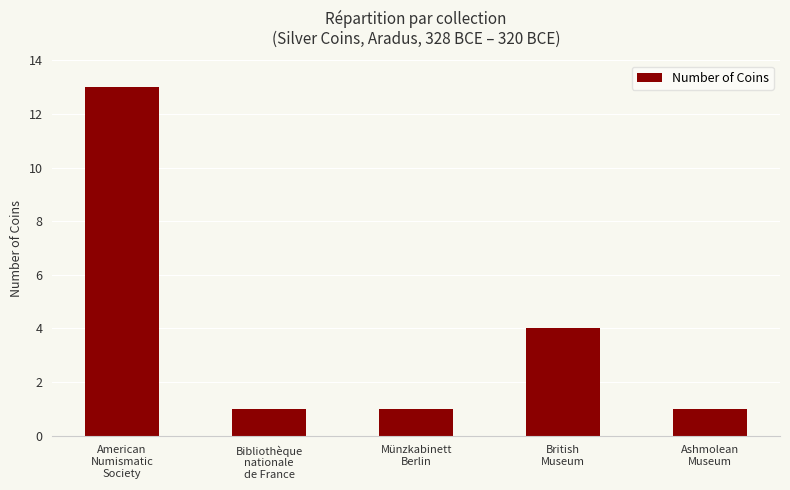

Count the values in the range 1 to 4.

4